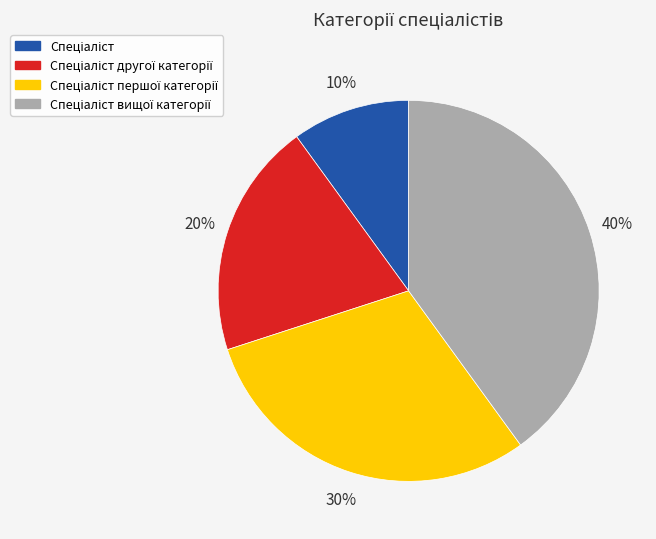

Count the number of slices in the pie.

4